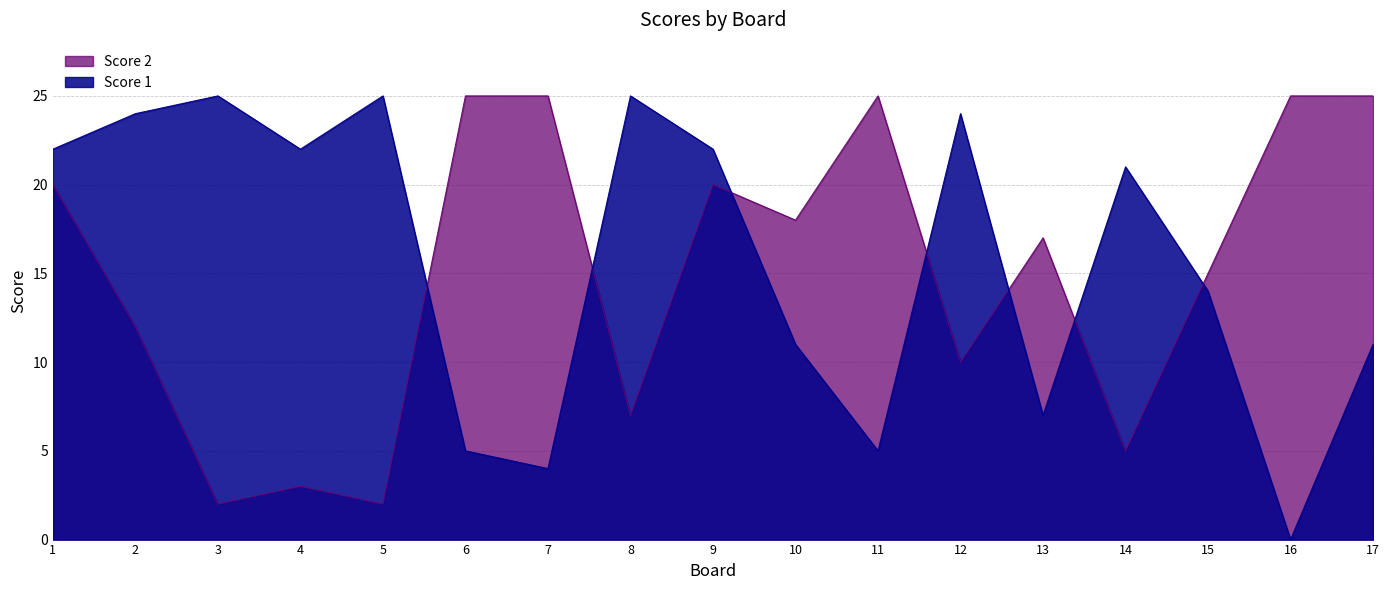

The Score 1 series shows 25 at 8. True or false?

True